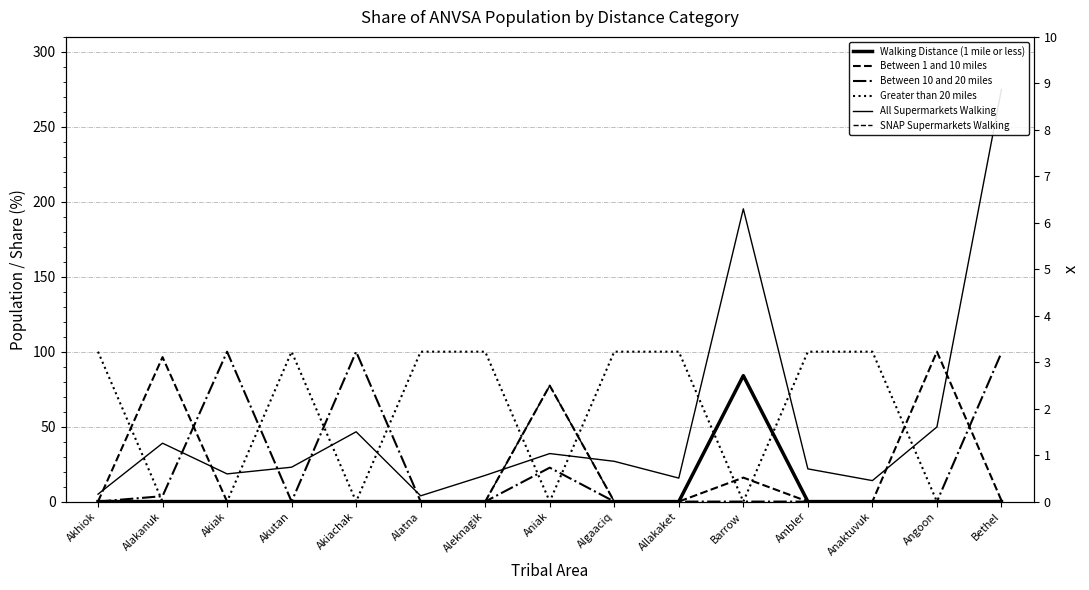

What is the average value of the Walking Distance (1 mile or less) series?

5.6